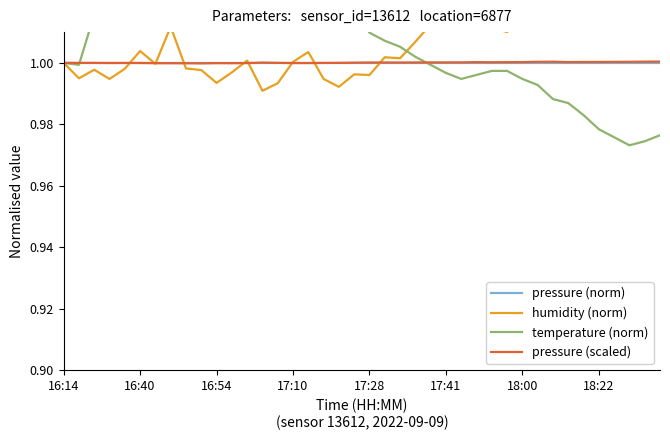

True or false: pressure (norm) has more than 2 points higher than both neighbors.

False